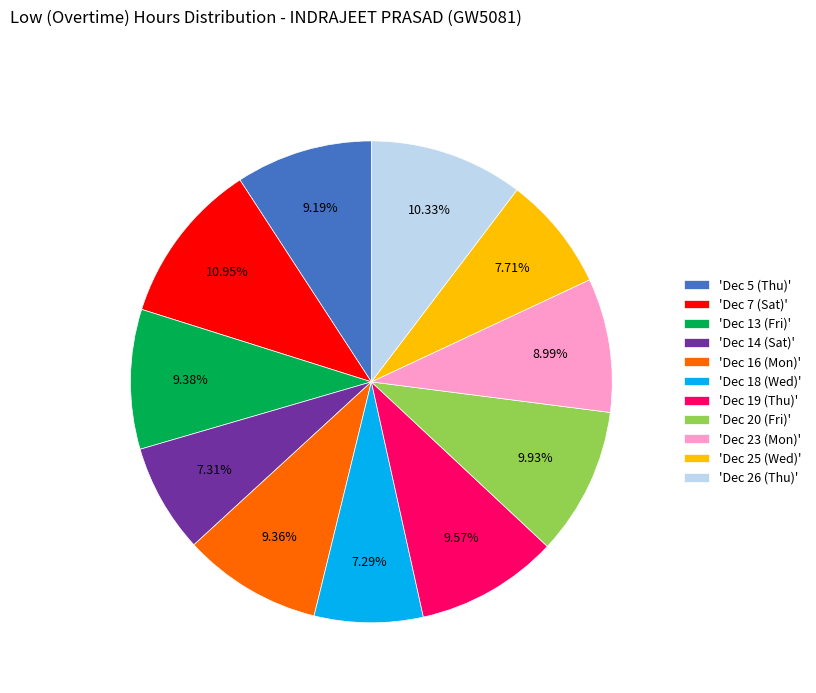

Combined, do 'Dec 26 (Thu)' and 'Dec 13 (Fri)' account for over 50%?

No